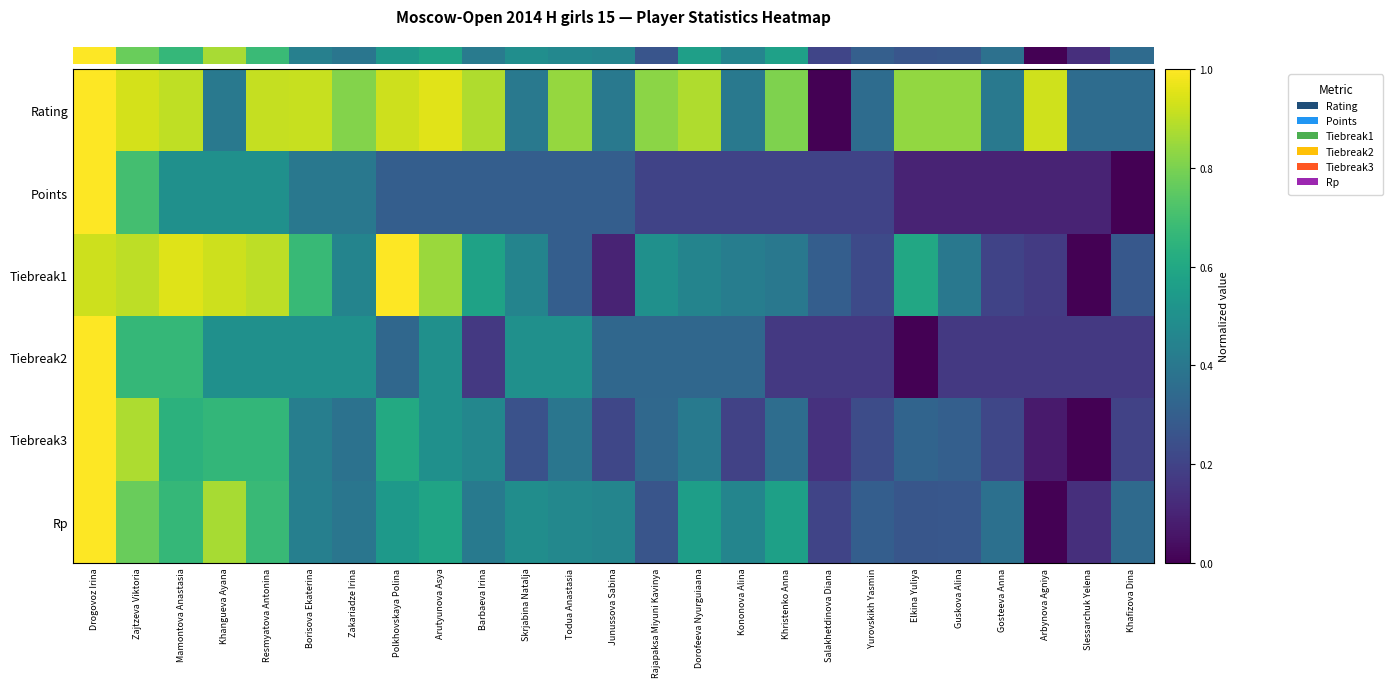

At how many categories does at least one series exceed 0?

25